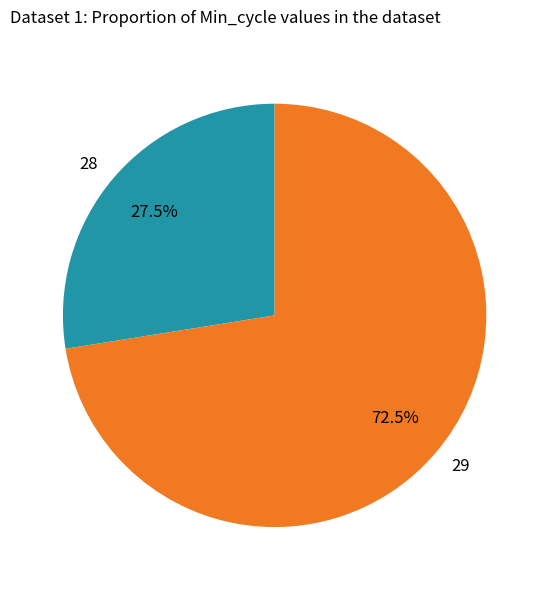

Combined, do 29 and 28 account for over 50%?

Yes